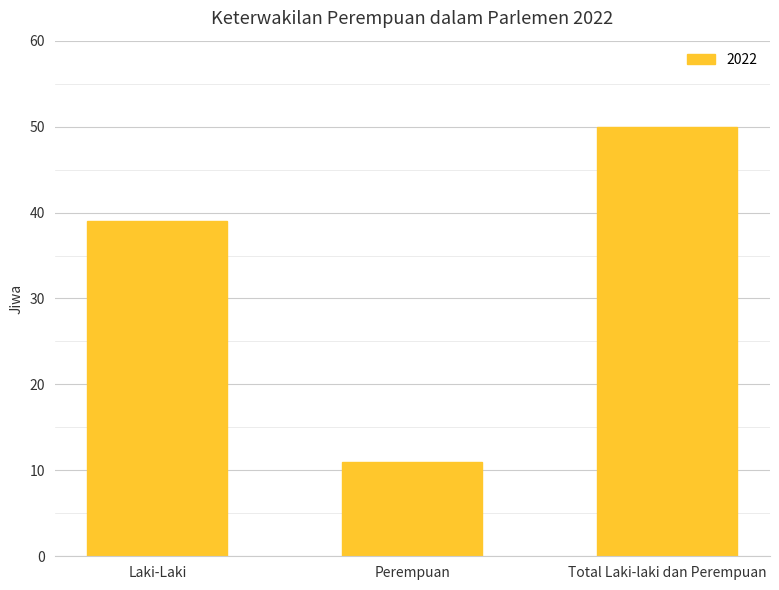

Rank the categories by value from highest to lowest.

Total Laki-laki dan Perempuan, Laki-Laki, Perempuan